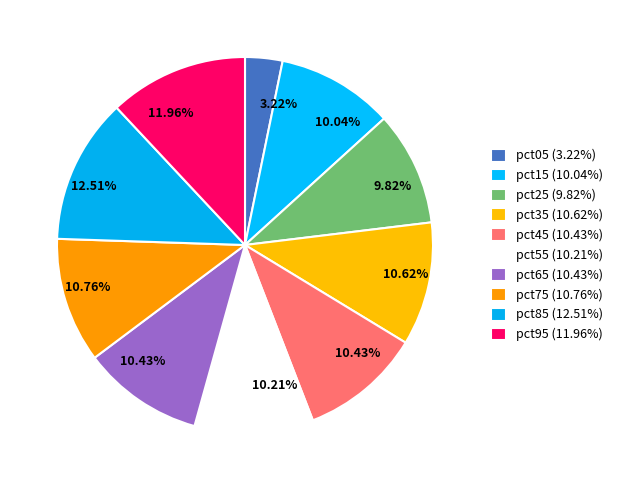

To the nearest percent, what is the difference between the pct55 and pct75 slice percentages?

1%